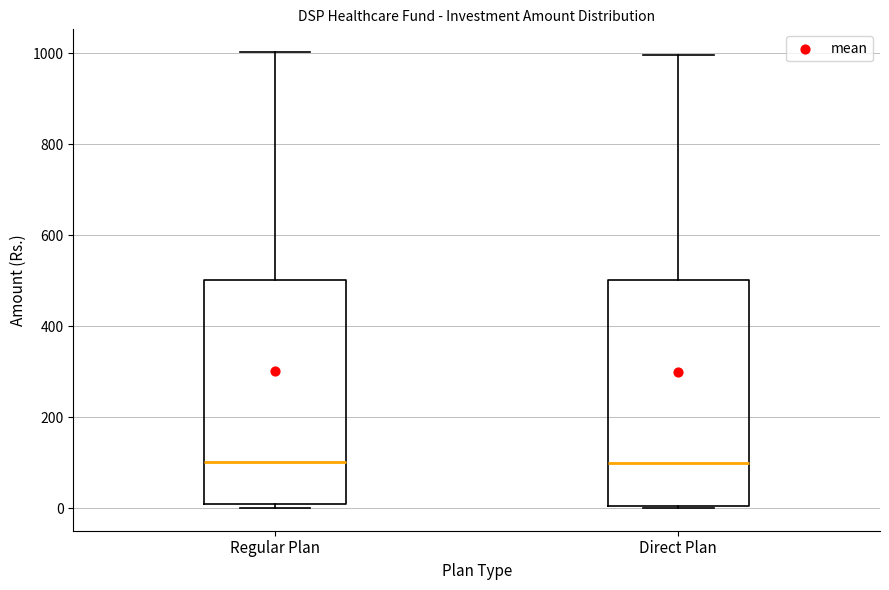

Reading left to right, read every box against the y-axis: the position of its median line, the range the box covers, and the ends of its whiskers. The values are not printed on the chart, so give them approximately, as read against the axis.

Regular Plan: median 100, box 0 to 500, whiskers 0 (just below the box's lower edge) to 1000
Direct Plan: median 100, box 0 to 500, whiskers 0 to 1000